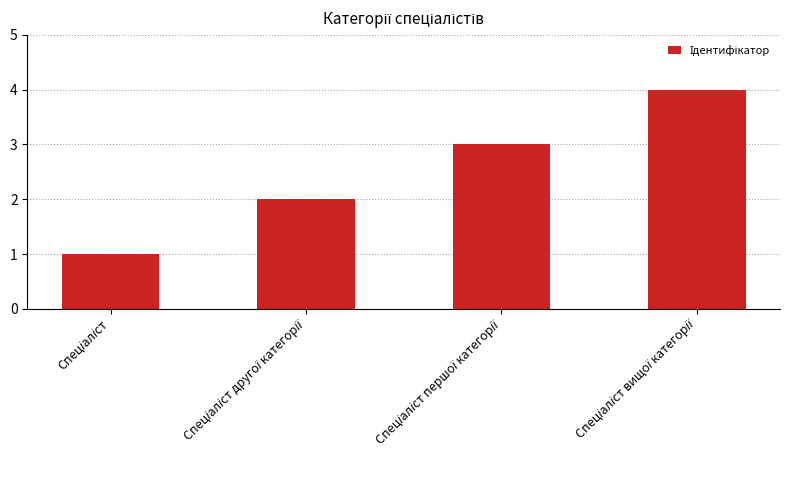

Are the bars horizontal?

No